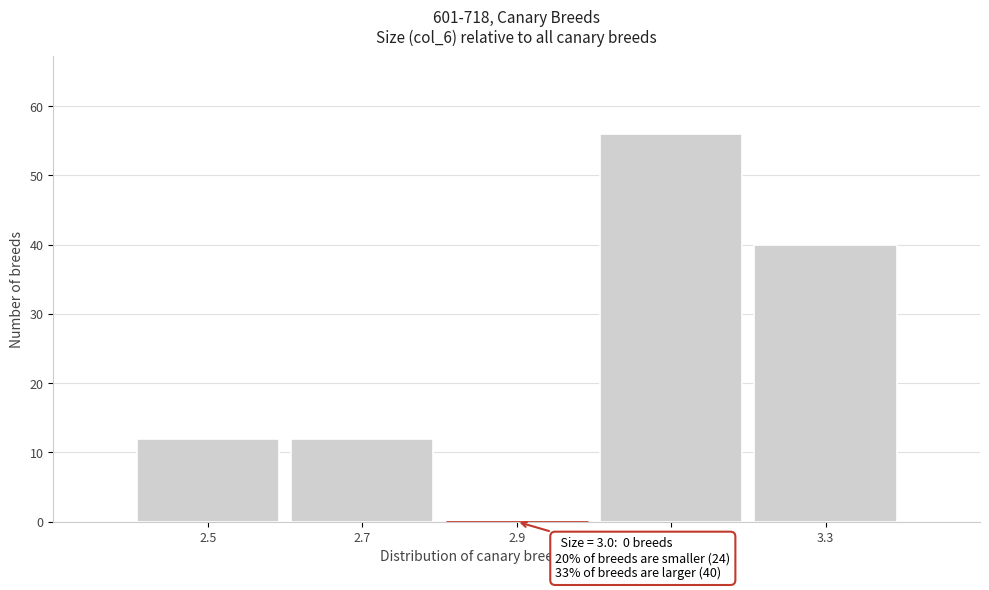

Which range on the x-axis has the tallest bar?

3.0 to 3.2